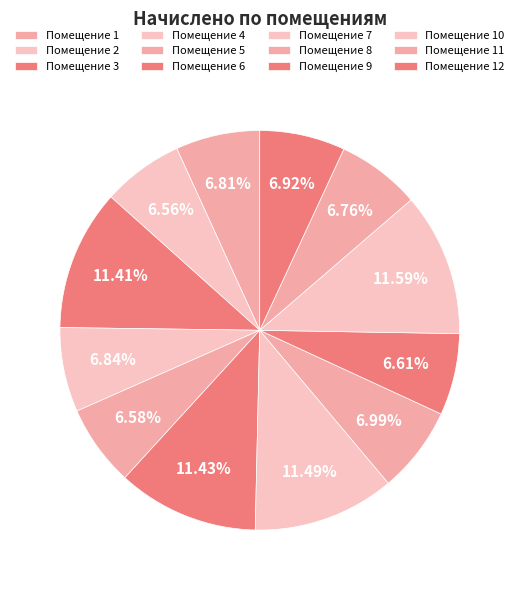

How many segments does this pie chart have?

12